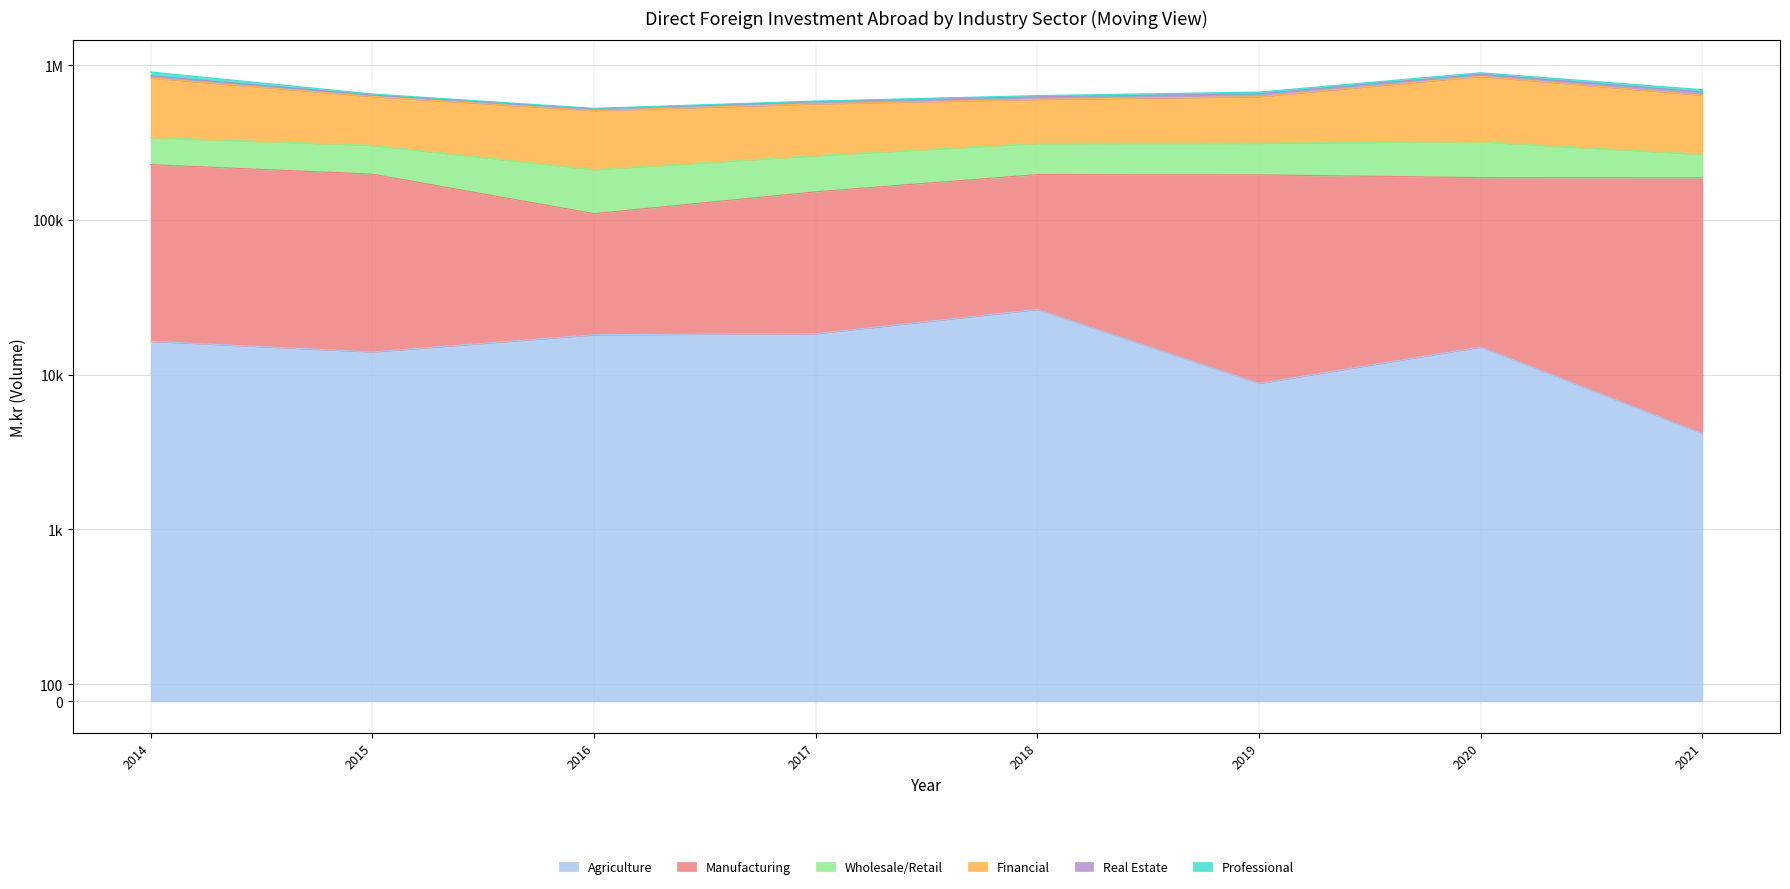

Does the chart have visible grid lines?

Yes